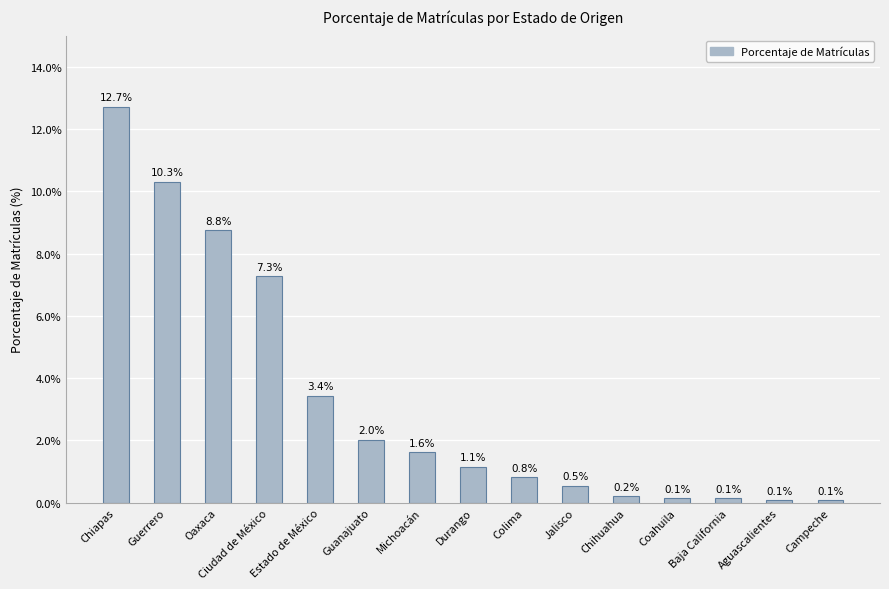

Approximately how many times larger is the value at Colima compared to Guerrero?

0.1